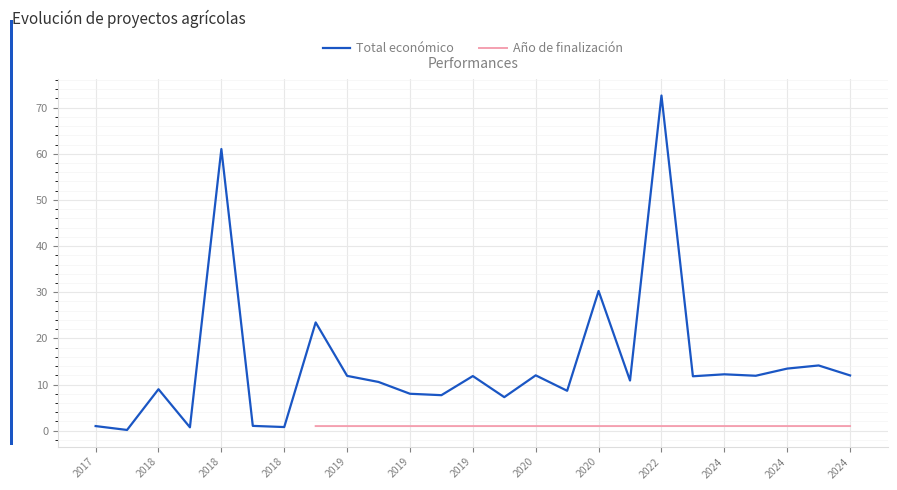

Between 2018 and 2020, which series saw the biggest shift?

Total económico